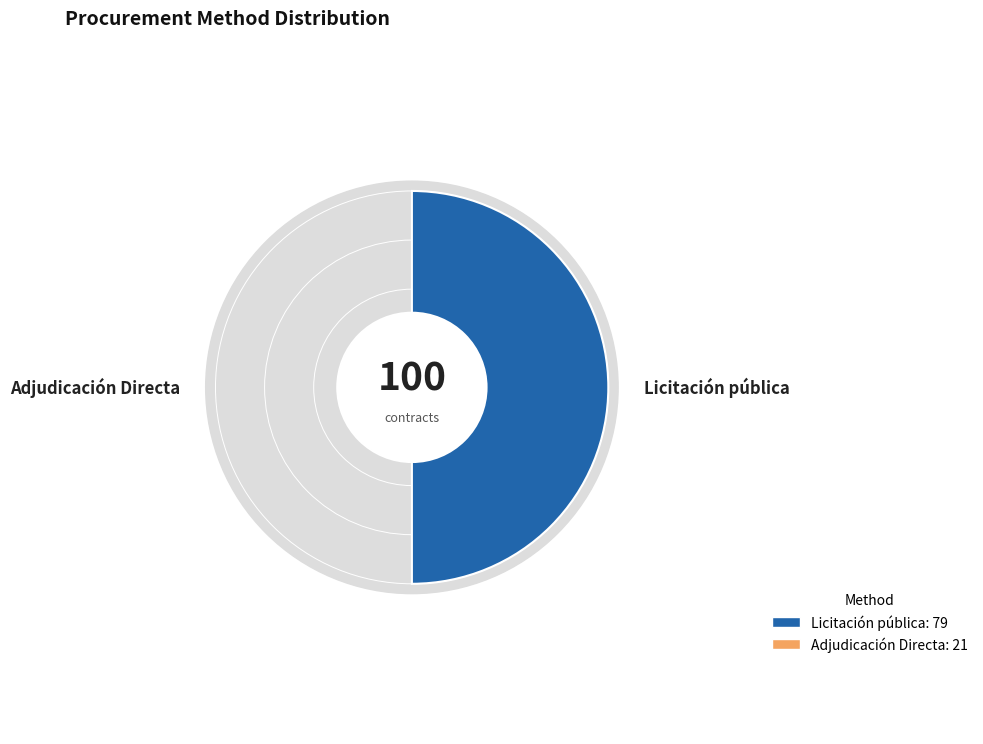

To the nearest percent, what is the difference between the largest and smallest slice percentages?

58%